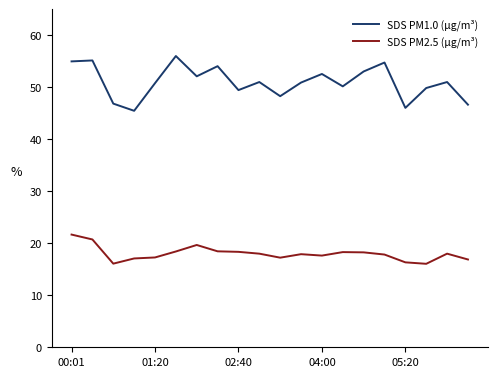

Which series has the widest spread of values?

SDS PM1.0 (µg/m³)